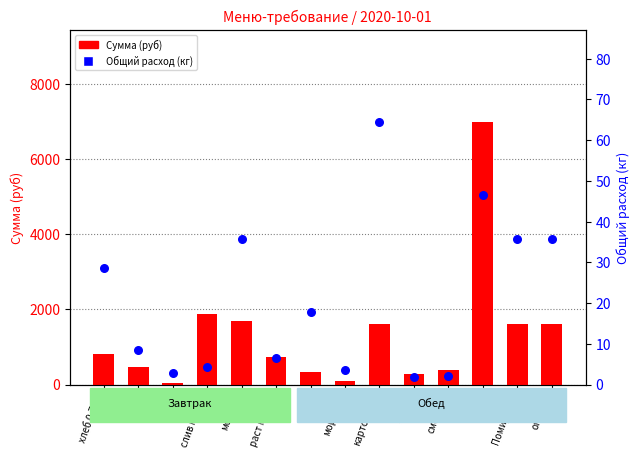

Which series has the largest total across all categories?

Сумма (руб)